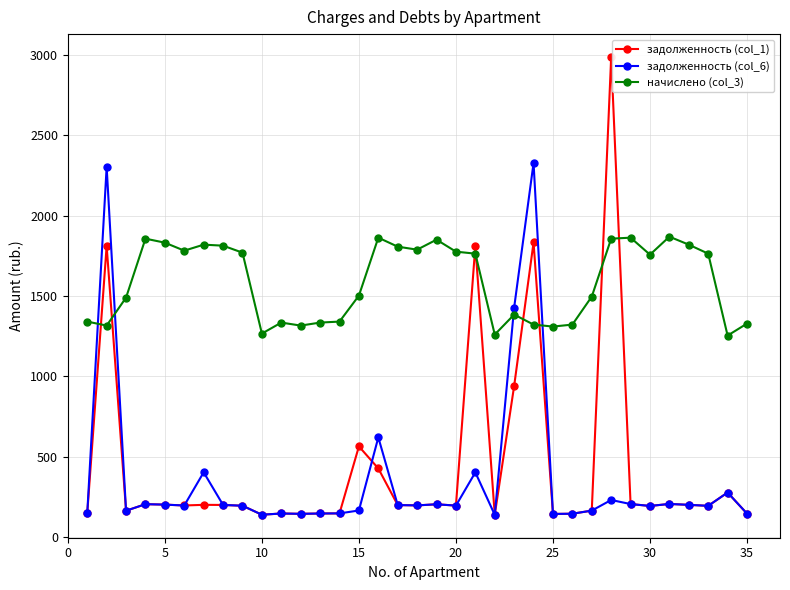

What is the sum of all задолженность (col_6) values?

12777.4